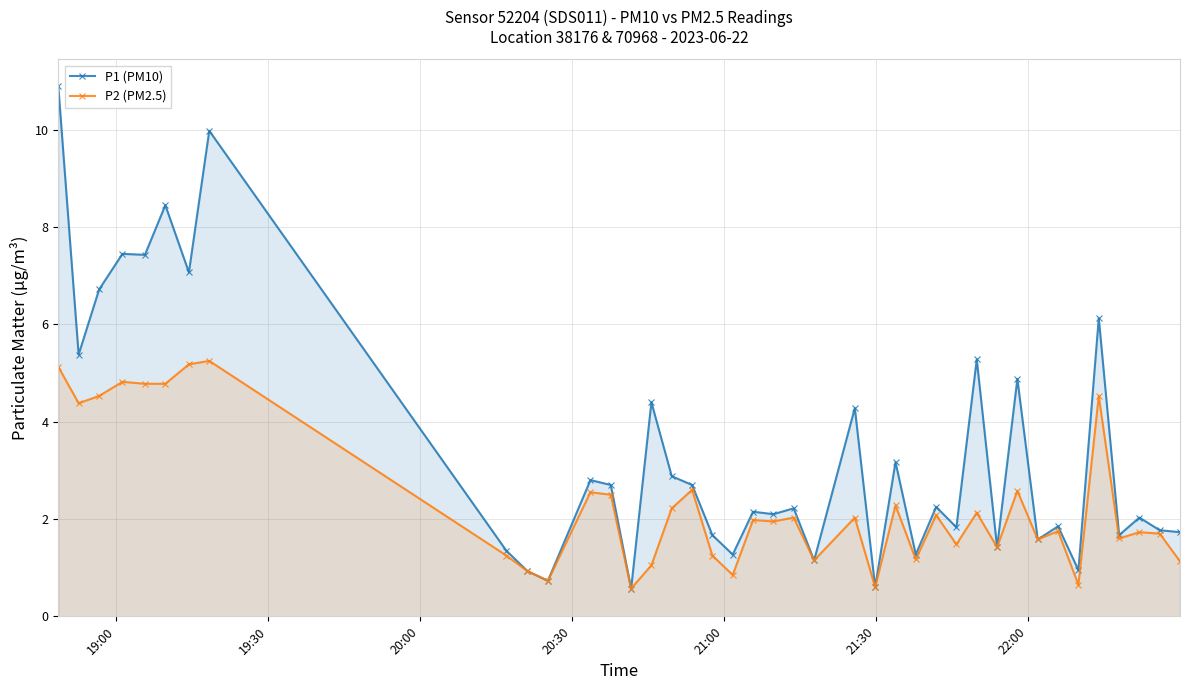

True or false: P1 (PM10) has more than 0 points higher than both neighbors.

True